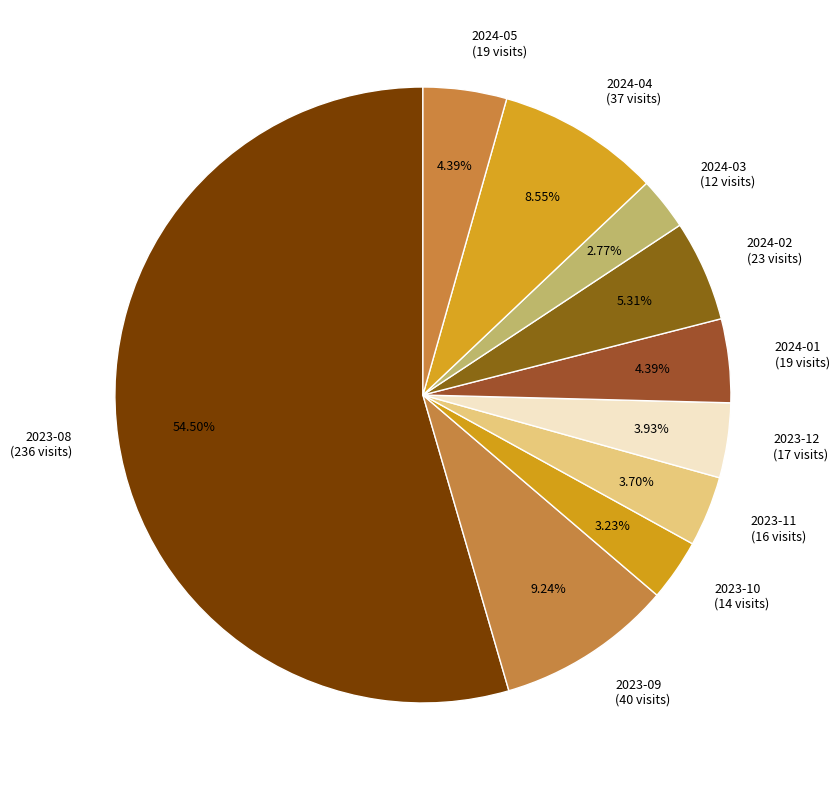

What portion of the pie excludes 2024-01?

95.6%